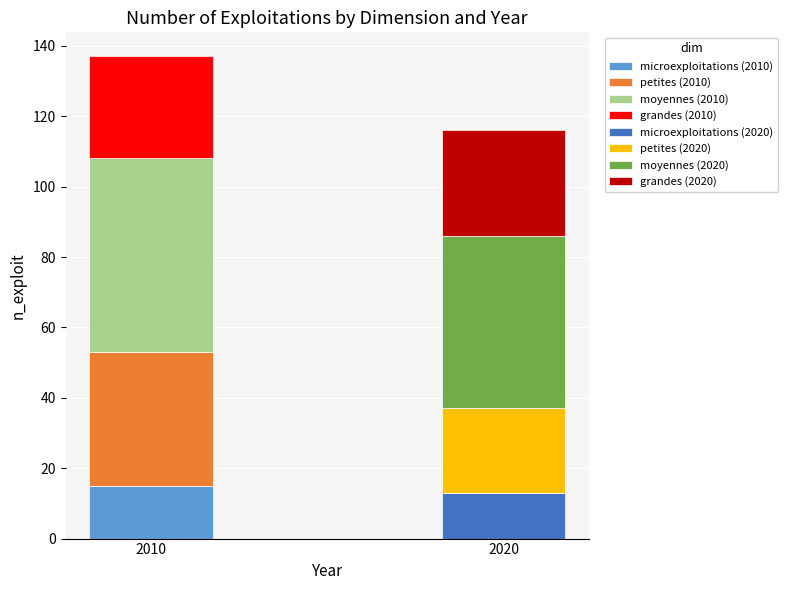

True or false: 2010 has a value of 74 at moyennes.

False